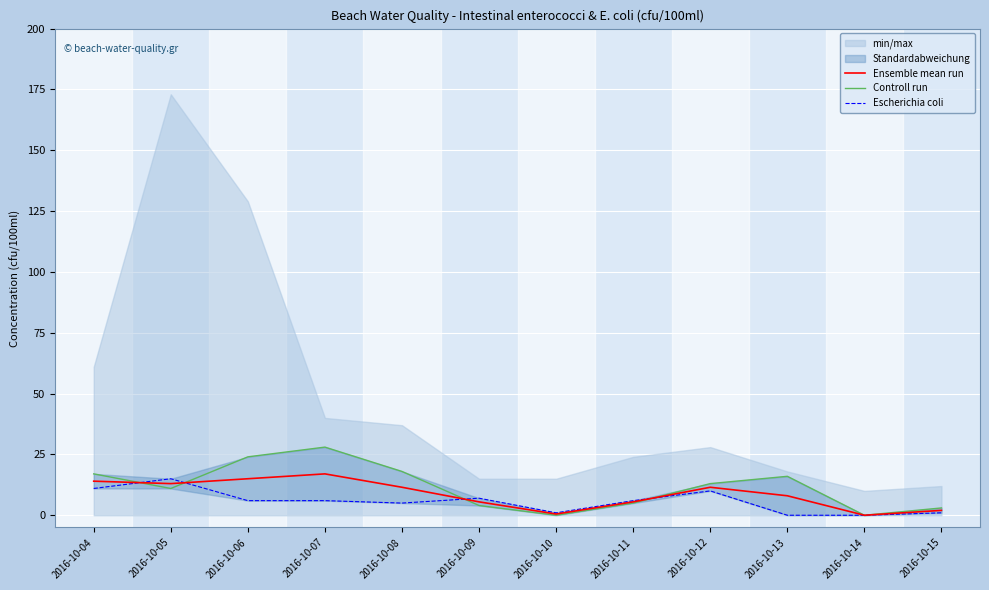

Is this an area chart (filled region under the line)?

No